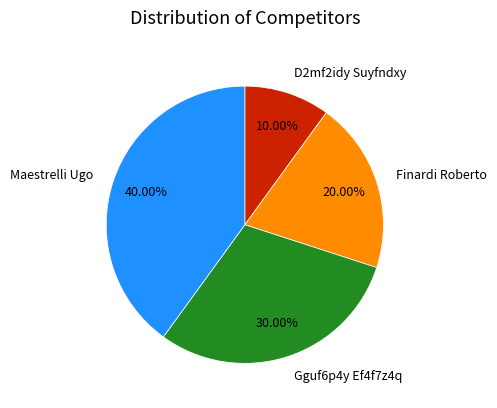

How much of the chart is everything except D2mf2idy Suyfndxy?

90.0%